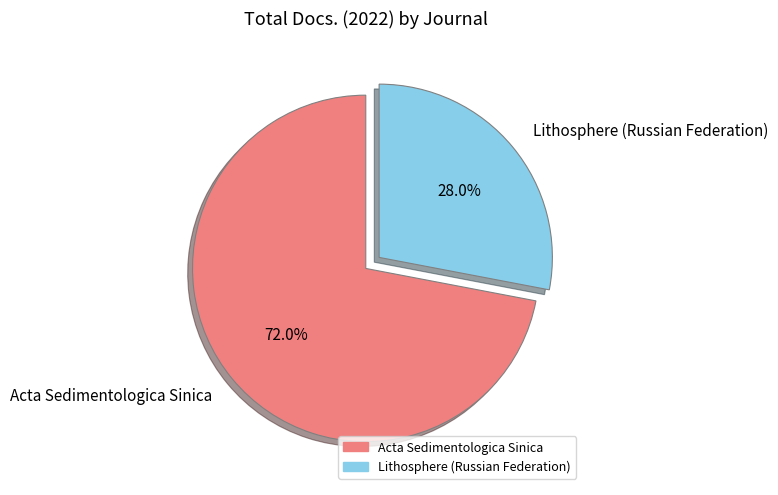

Which category has the biggest portion of the pie?

Acta Sedimentologica Sinica